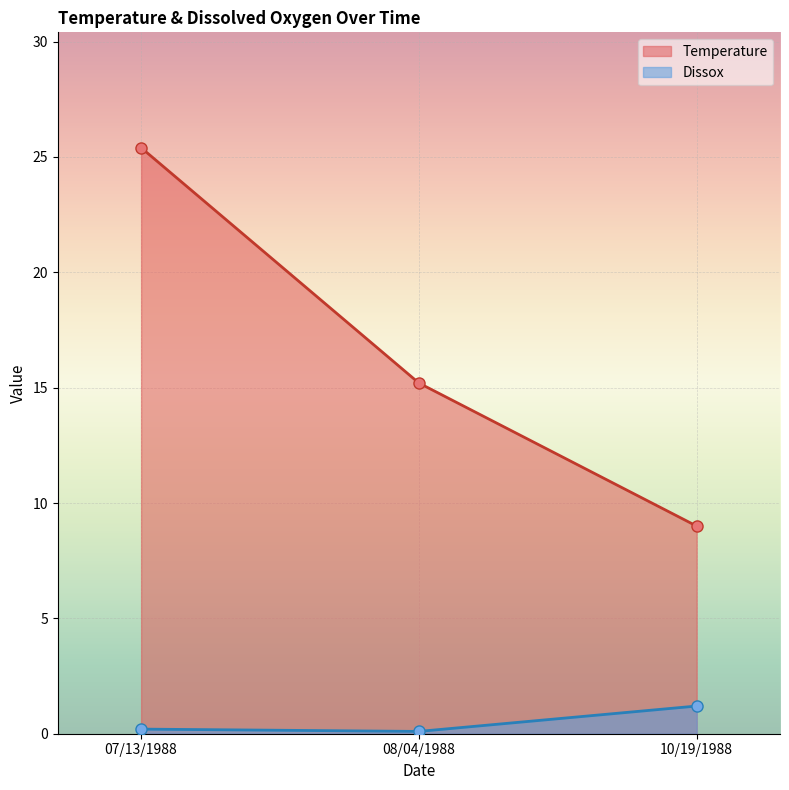

The Temperature series shows 17.4 at 07/13/1988. True or false?

False